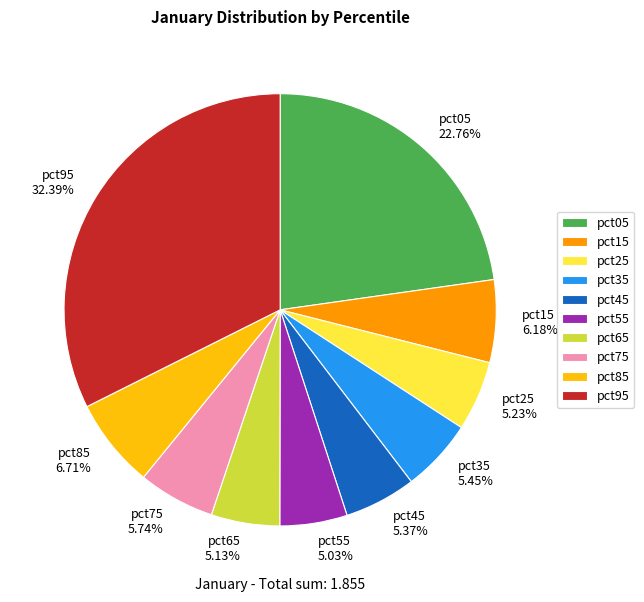

To the nearest percent, what is the combined percentage of pct65 and pct35?

11%